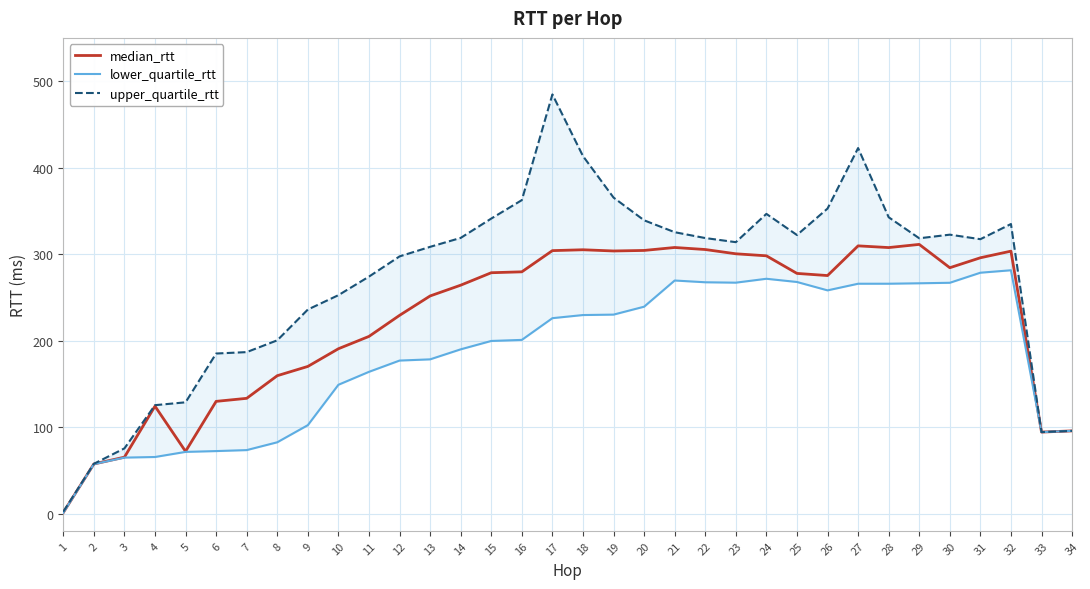

Reading right to left, transcribe all the data shown in this chart.

median_rtt: 34=95.6	33=94.2	32=303.4	31=295.7	30=284.2	29=311.2	28=307.5	27=309.5	26=275.2	25=277.6	24=298.0	23=300.3	22=305.3	21=307.6	20=304.2	19=303.6	18=305.0	17=304.0	16=279.5	15=278.4	14=264.0	13=251.6	12=229.1	11=204.8	10=190.5	9=170.1	8=159.4	7=133.2	6=129.7	5=71.9	4=124.1	3=65.1	2=57.3	1=1.1
lower_quartile_rtt: 34=95.6	33=94.2	32=281.3	31=278.5	30=266.8	29=266.2	28=265.7	27=265.7	26=258.0	25=267.7	24=271.5	23=267.0	22=267.4	21=269.4	20=239.2	19=230.0	18=229.5	17=225.9	16=200.8	15=199.5	14=189.9	13=178.3	12=176.9	11=163.8	10=148.9	9=102.2	8=82.4	7=73.3	6=72.2	5=71.3	4=65.4	3=64.7	2=57.1	1=0.9
upper_quartile_rtt: 34=95.6	33=94.2	32=334.8	31=317.2	30=322.5	29=318.3	28=342.6	27=422.6	26=352.6	25=322.1	24=346.5	23=313.8	22=318.5	21=325.3	20=339.1	19=365.3	18=413.3	17=484.6	16=362.4	15=341.1	14=318.7	13=308.4	12=297.3	11=274.0	10=252.5	9=235.9	8=200.3	7=186.7	6=185.0	5=128.6	4=125.3	3=75.3	2=57.5	1=2.1